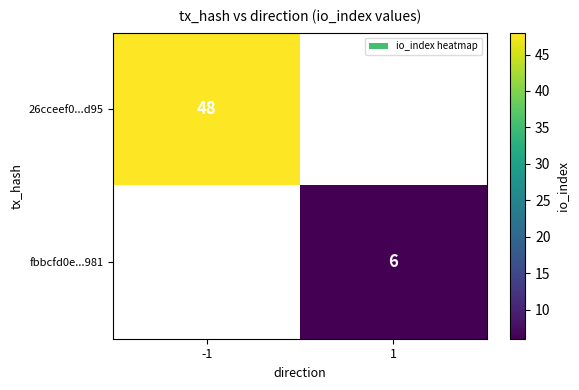

The 26cceef0...d95 series shows 10.3 at -1. True or false?

False